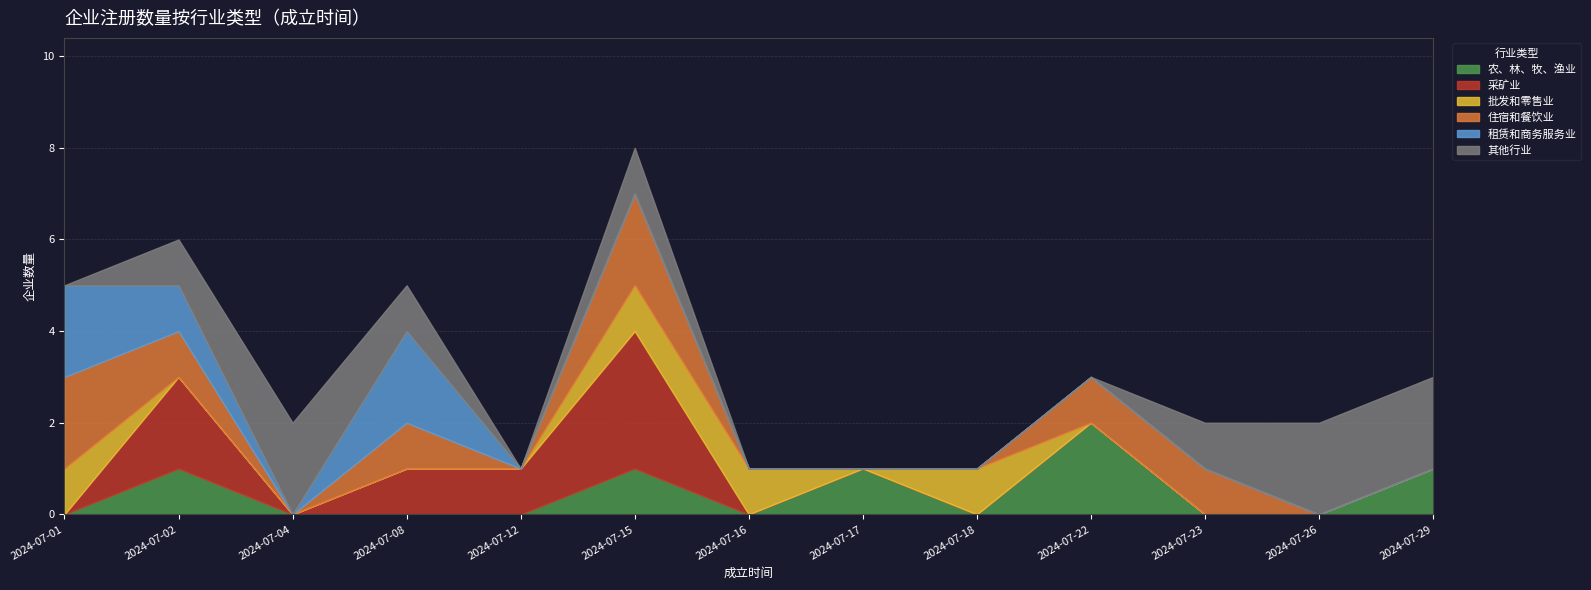

Is the value of 租赁和商务服务业 at 2024-07-17 greater than the value of 批发和零售业 at 2024-07-12?

No